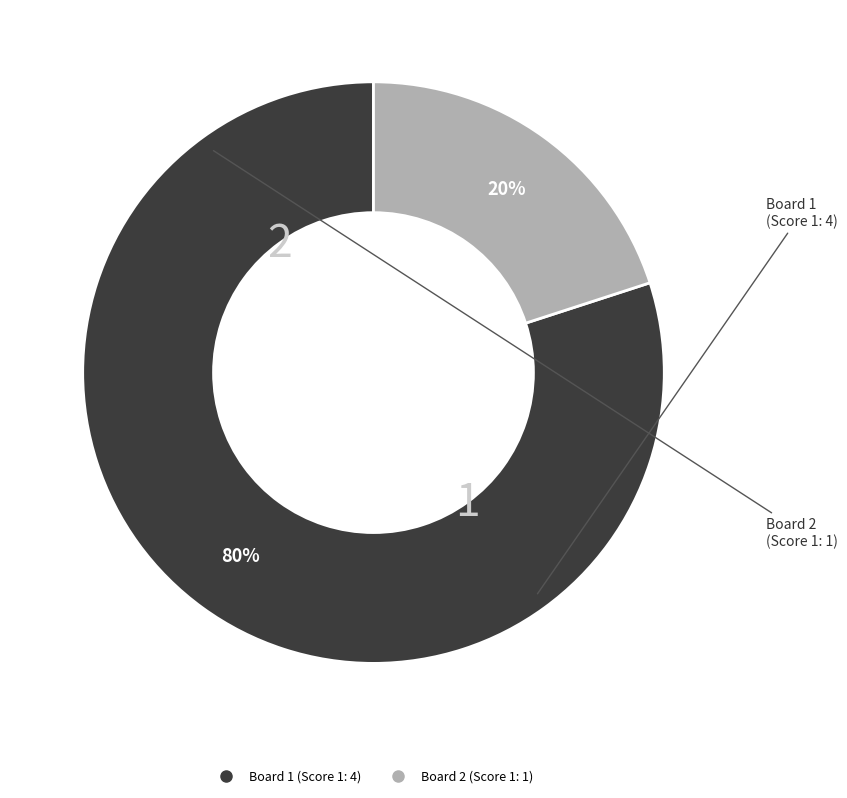

Is there a majority slice in this chart?

Yes